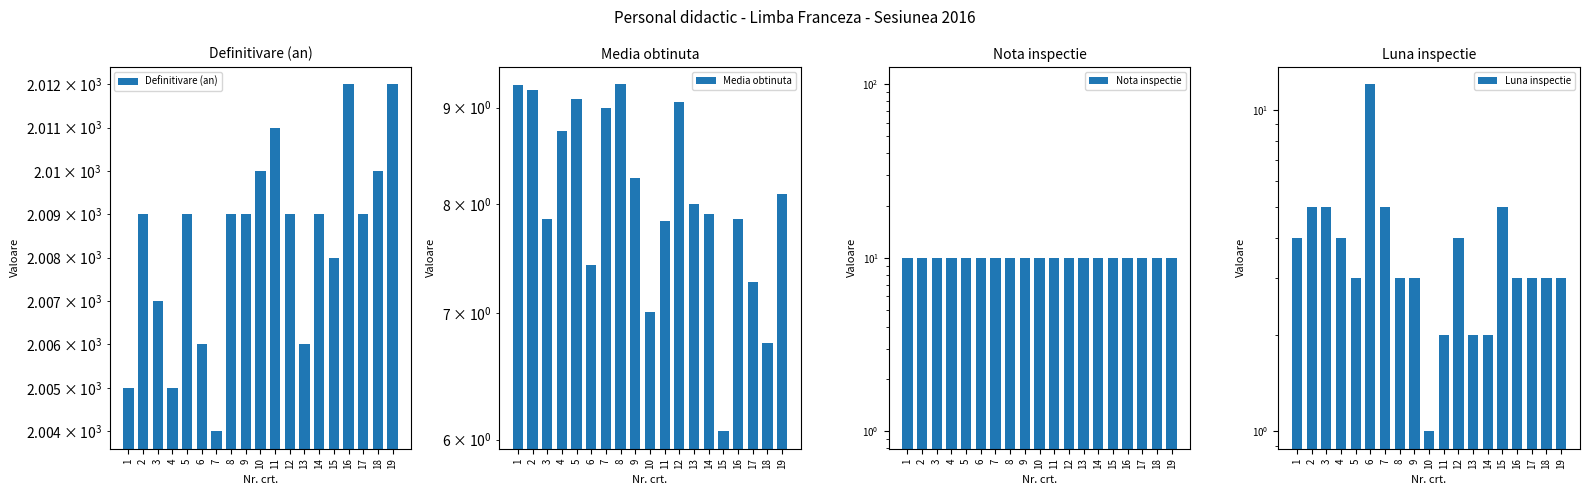

How many data points in Media obtinuta are above 8?

9